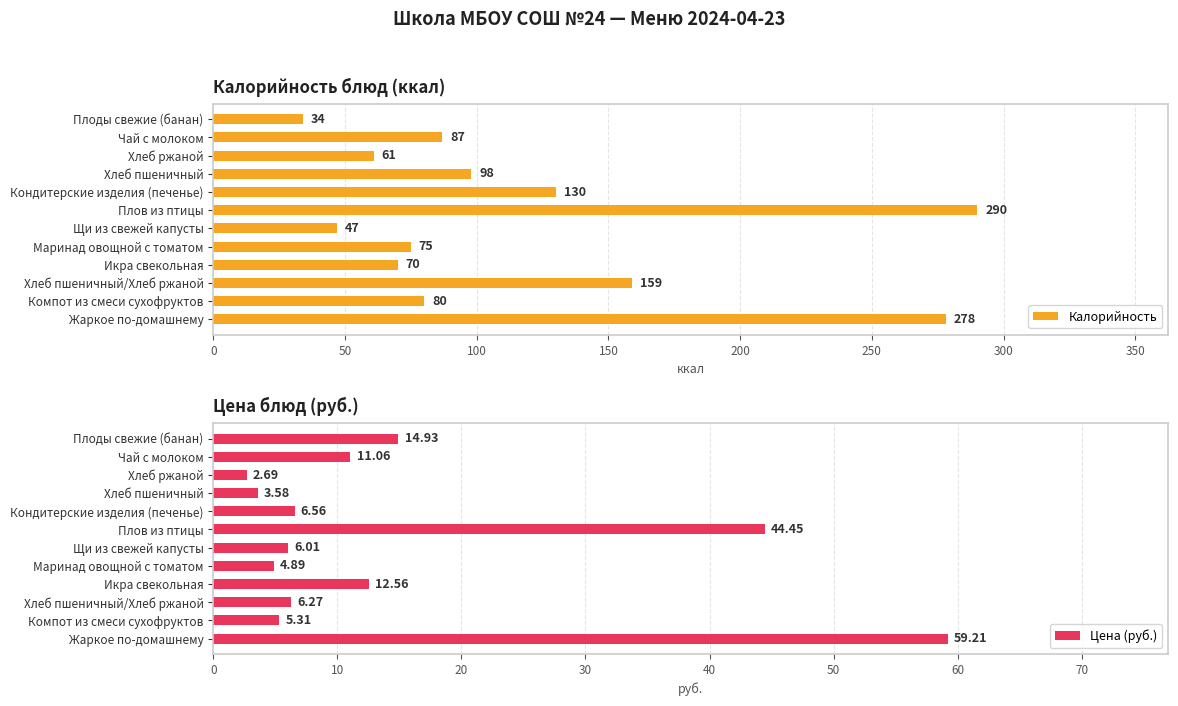

Reading right to left, list all the values displayed in this chart.

Калорийность: 34.0	87.0	61.0	98.0	130.0	290.0	47.0	75.0	70.0	159.0	80.0	278.0
Цена (руб.): 14.9	11.1	2.7	3.6	6.6	44.5	6.0	4.9	12.6	6.3	5.3	59.2